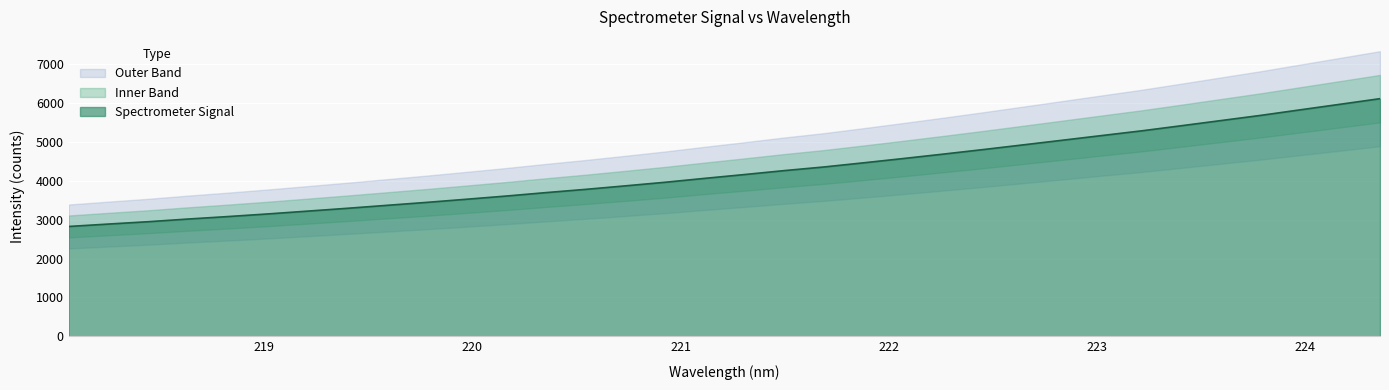

Rank the categories by value from lowest to highest.

218.0596, 218.2508, 218.442, 218.6332, 218.8244, 219.0156, 219.2067, 219.3979, 219.589, 219.7801, 219.9712, 220.1623, 220.3533, 220.5444, 220.7354, 220.9264, 221.1174, 221.3083, 221.4993, 221.6902, 221.8812, 222.0721, 222.263, 222.4538, 222.6447, 222.8355, 223.0264, 223.2172, 223.408, 223.5987, 223.7895, 223.9802, 224.1709, 224.3616